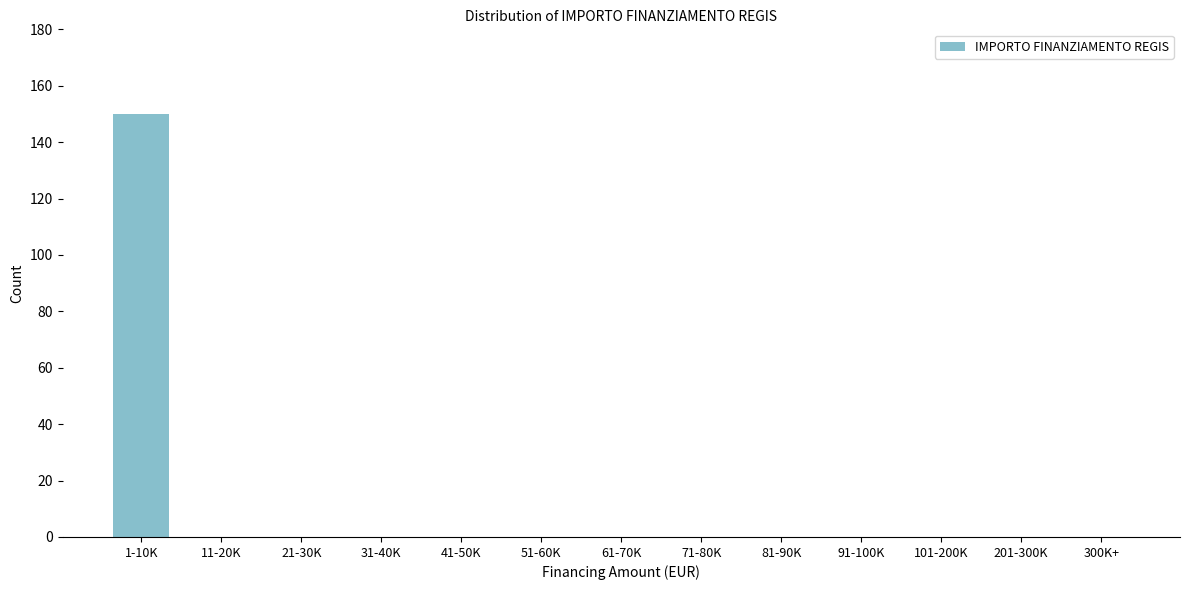

Reading left to right, extract all data points from this chart.

1-10K=150	11-20K=0	21-30K=0	31-40K=0	41-50K=0	51-60K=0	61-70K=0	71-80K=0	81-90K=0	91-100K=0	101-200K=0	201-300K=0	300K+=0